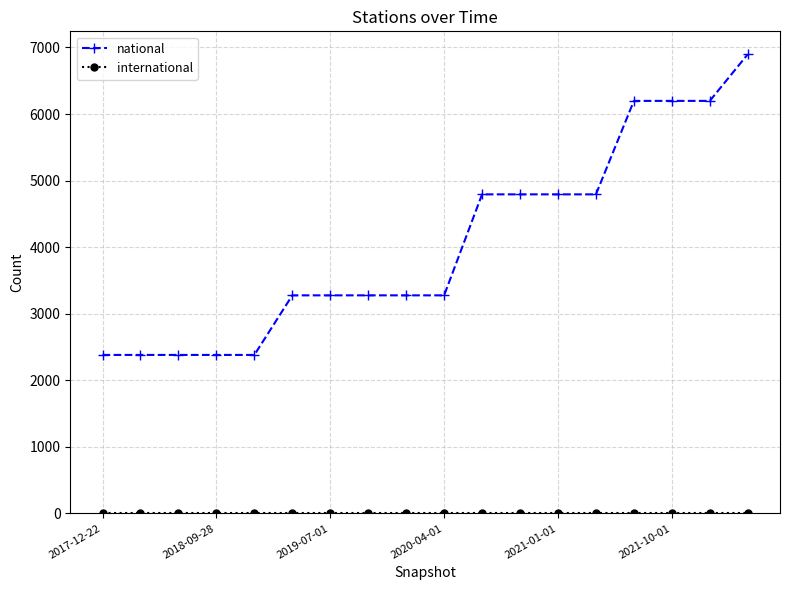

At how many categories does at least one series exceed 1951?

18